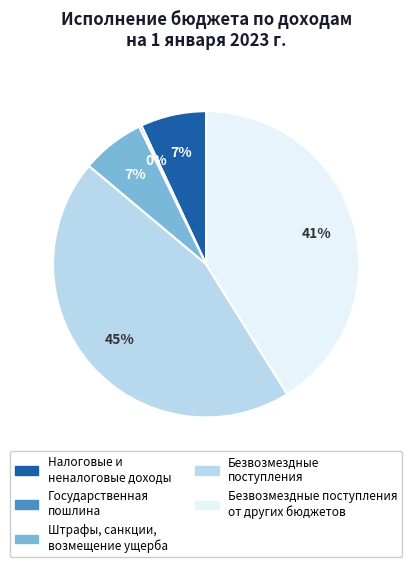

To the nearest percent, what is the difference between the largest and smallest slice percentages?

45%